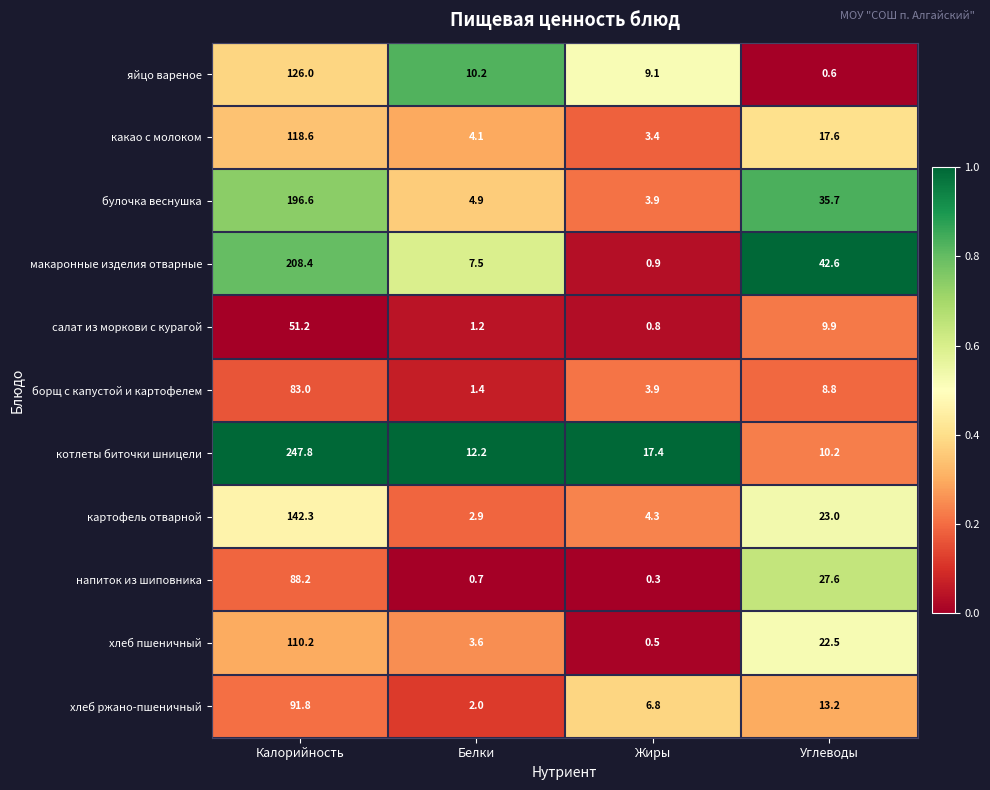

Which series has the largest range (max minus min)?

котлеты биточки шницели